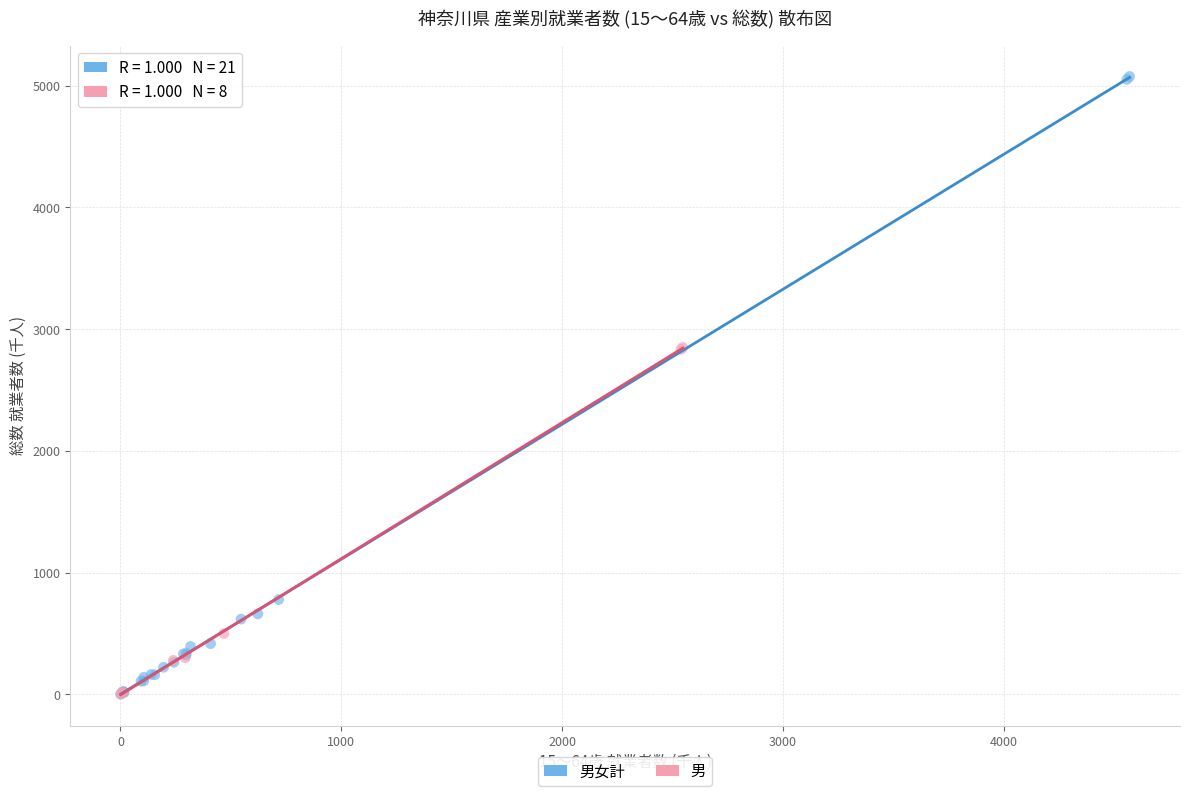

Which series has the largest Y range (max minus min)?

男女計